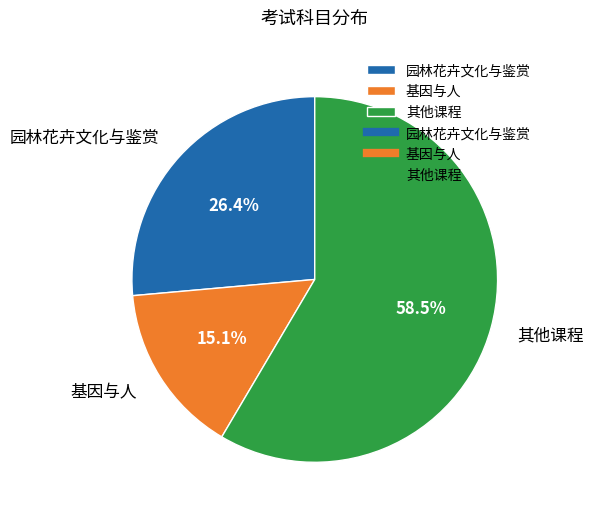

Between 基因与人 and 其他课程, which is larger?

其他课程